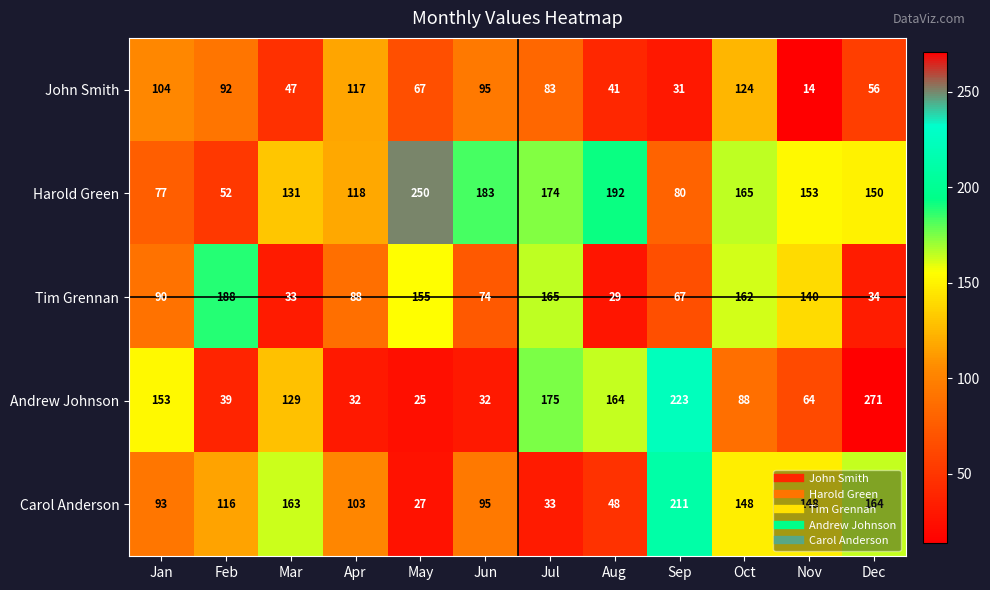

What is the total value across all series at Jun?

479